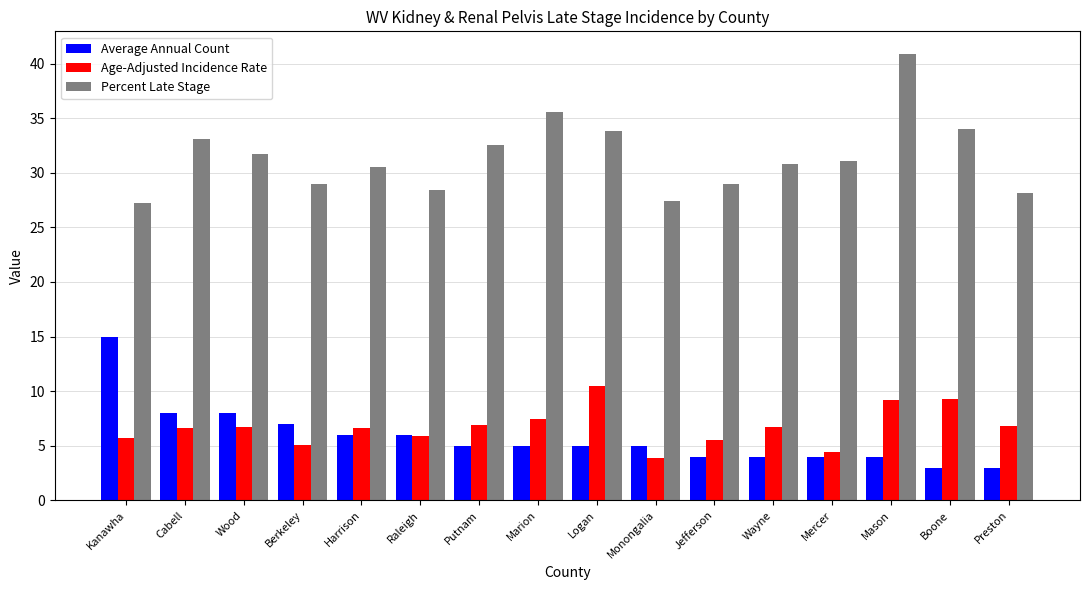

What is the sum of the Age-Adjusted Incidence Rate values at Jefferson and Raleigh?

11.4